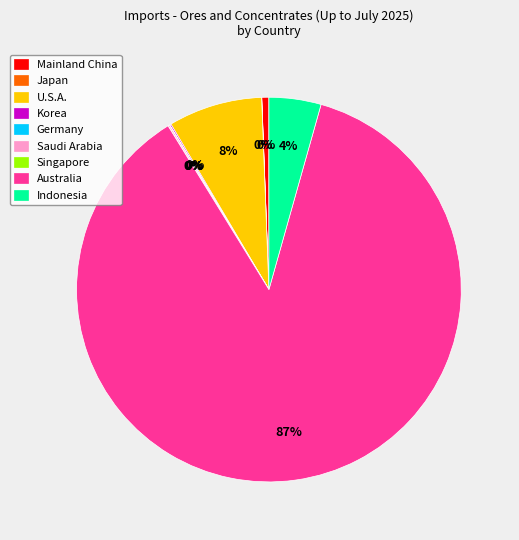

Is it true that Korea is 1% of the pie?

False